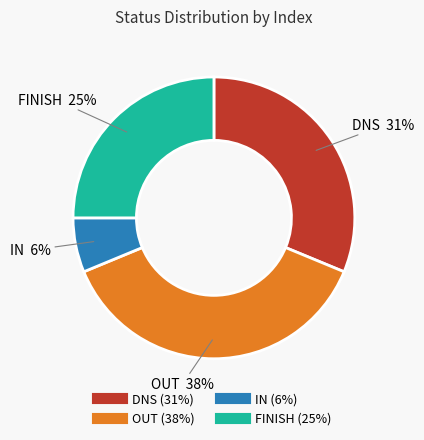

How many slices are in this pie chart?

4